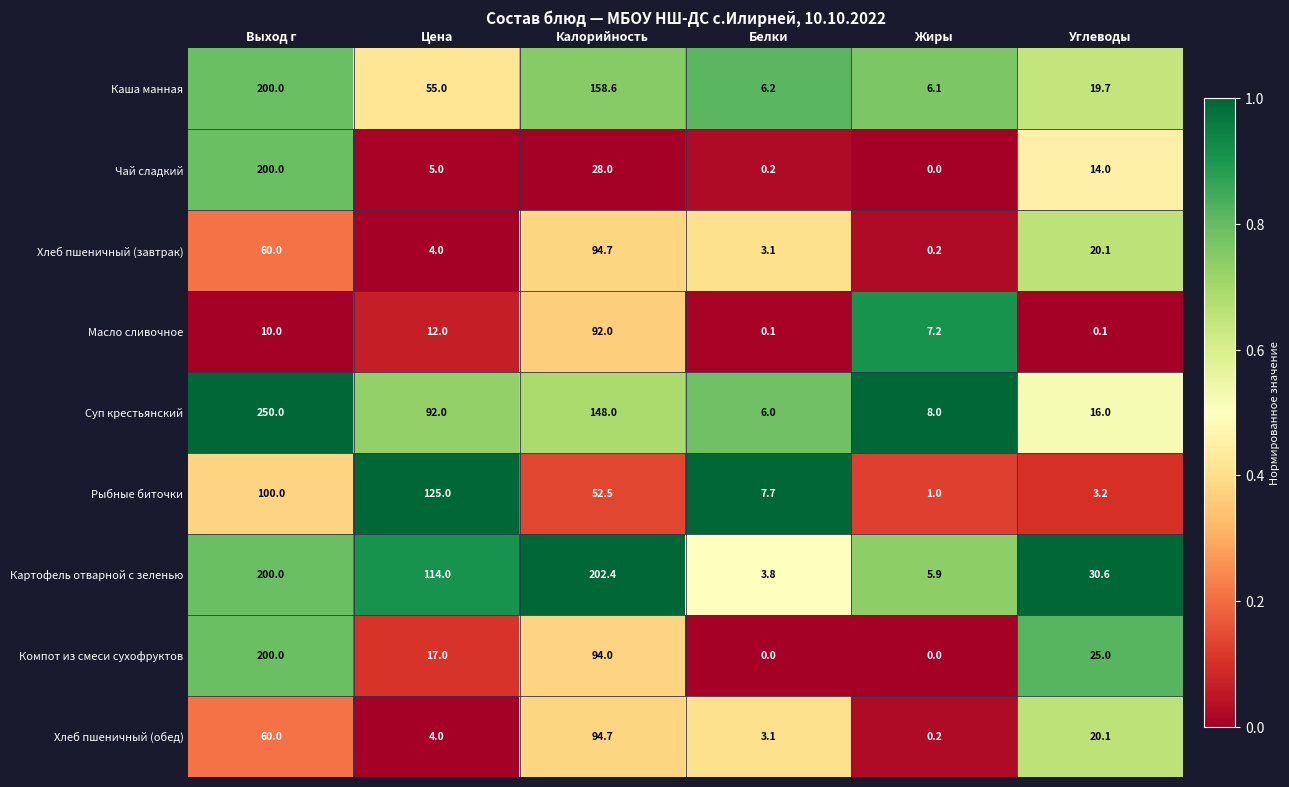

Which series has the widest spread of values?

Суп крестьянский